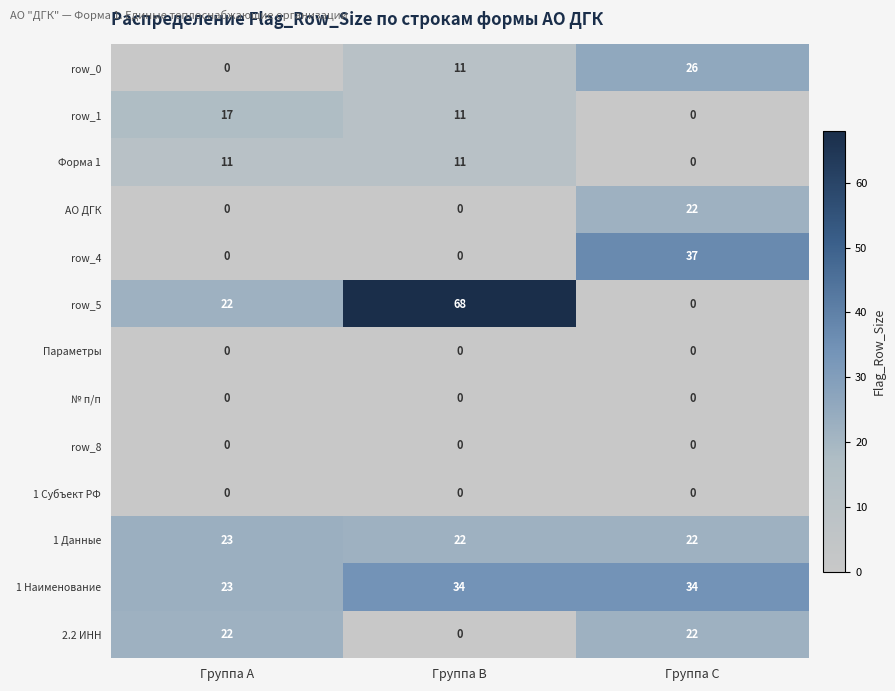

Is it true that row_5 equals 22 at Группа A?

True